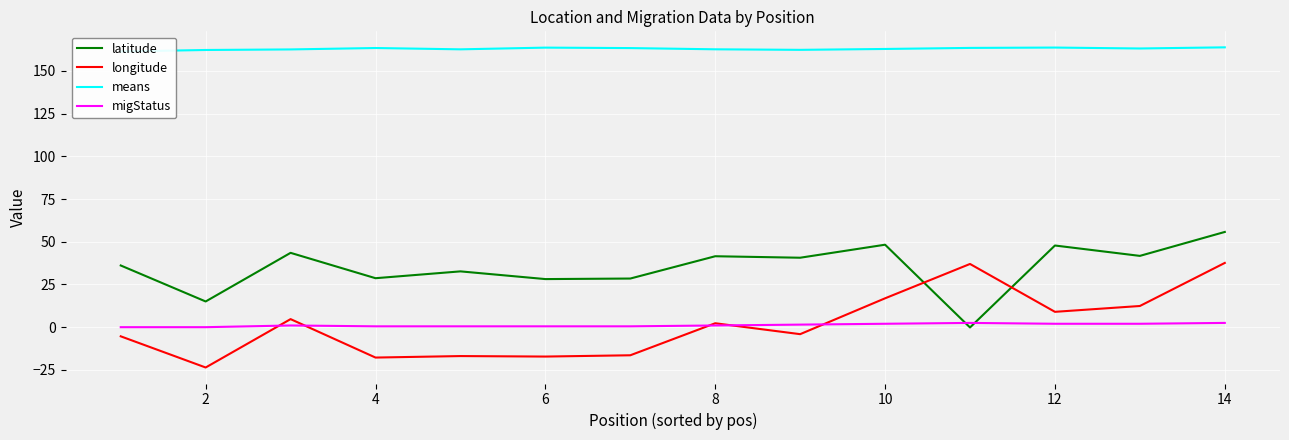

What is the difference between the maximum and second lowest values in the means series?

1.5